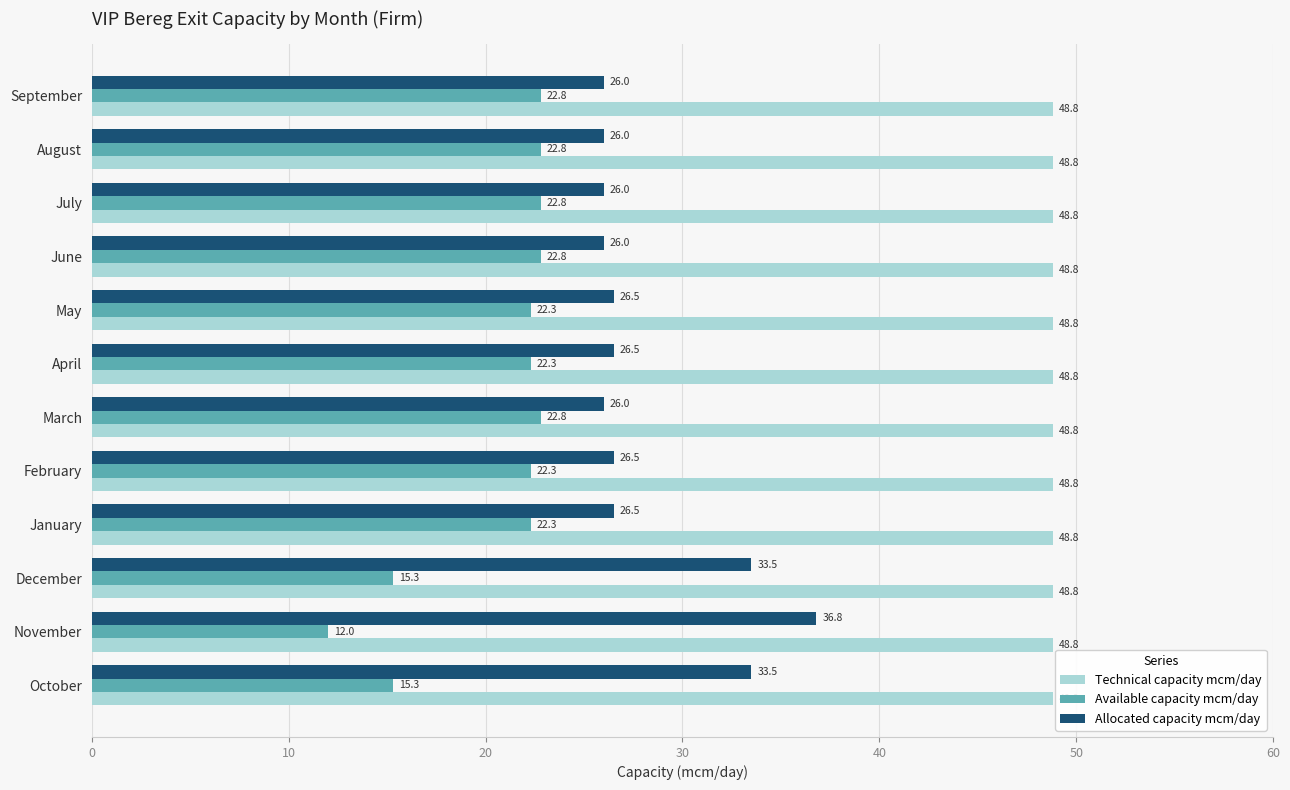

The Allocated capacity mcm/day series shows 26.0 at September. True or false?

True